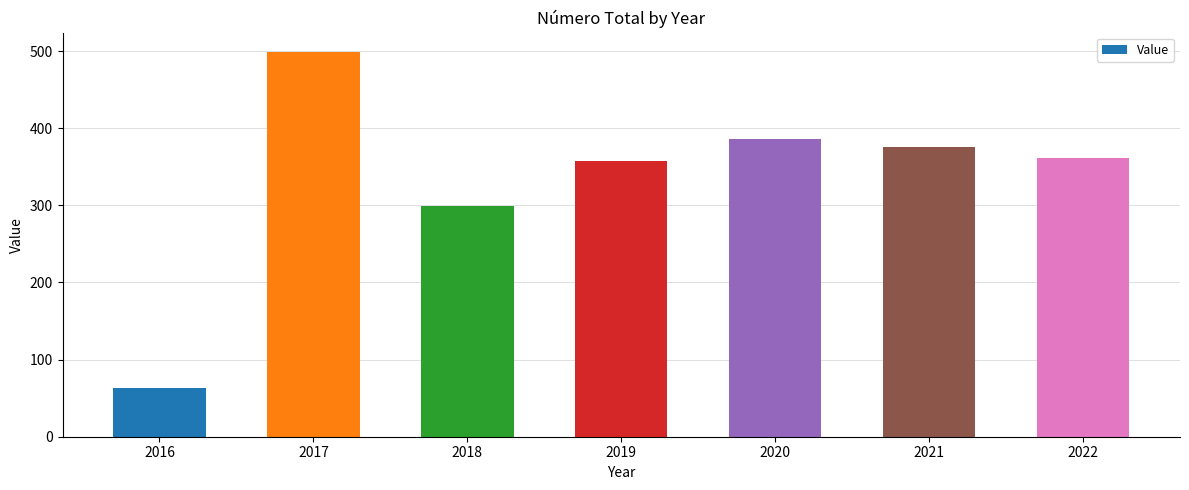

What is the average value?

335